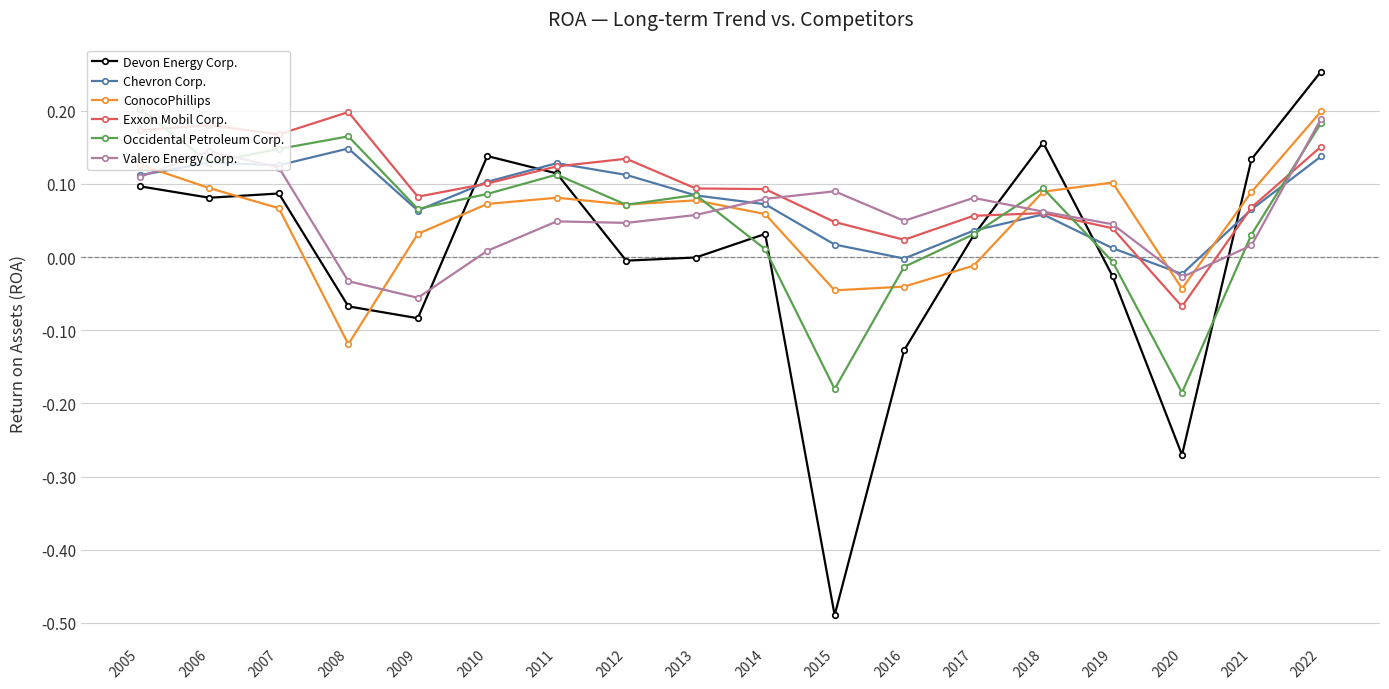

How many data points does each series have?

18